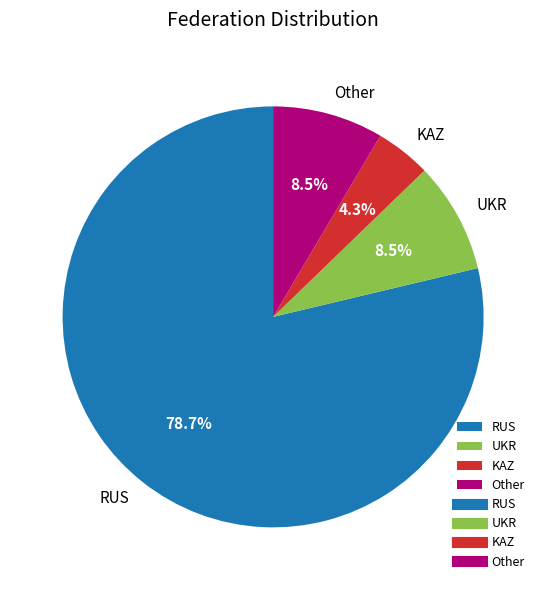

What percentage is the KAZ slice, to the nearest percent?

4%